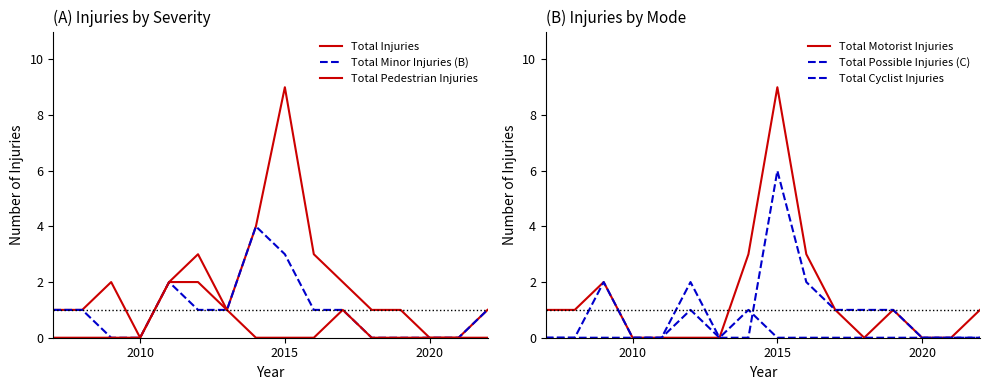

What are all the series names shown in the legend?

Total Injuries, Total Minor Injuries (B), Total Pedestrian Injuries, Total Motorist Injuries, Total Possible Injuries (C), Total Cyclist Injuries